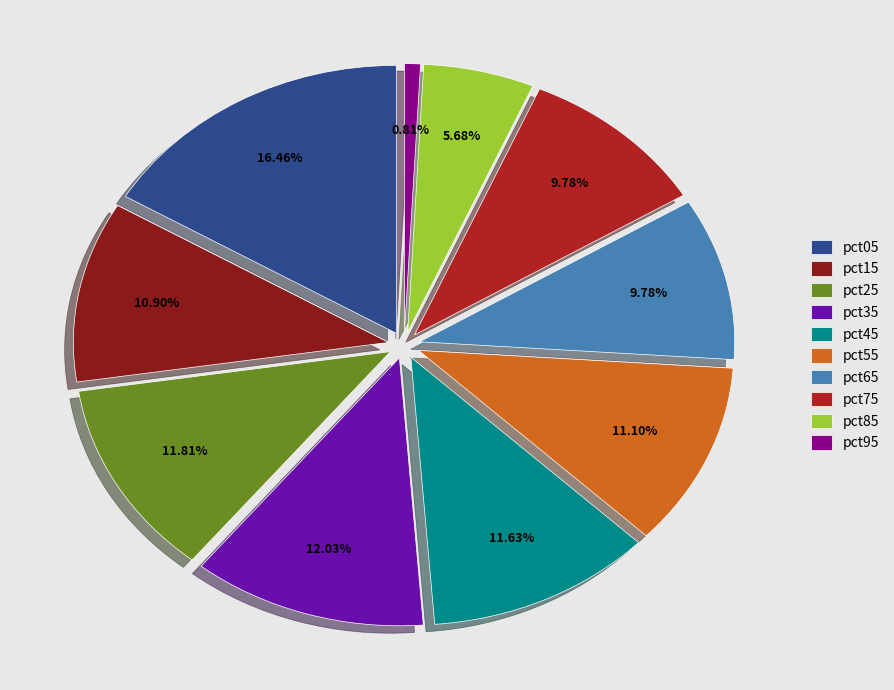

What is the total percentage of pct05 and pct95?

17.3%